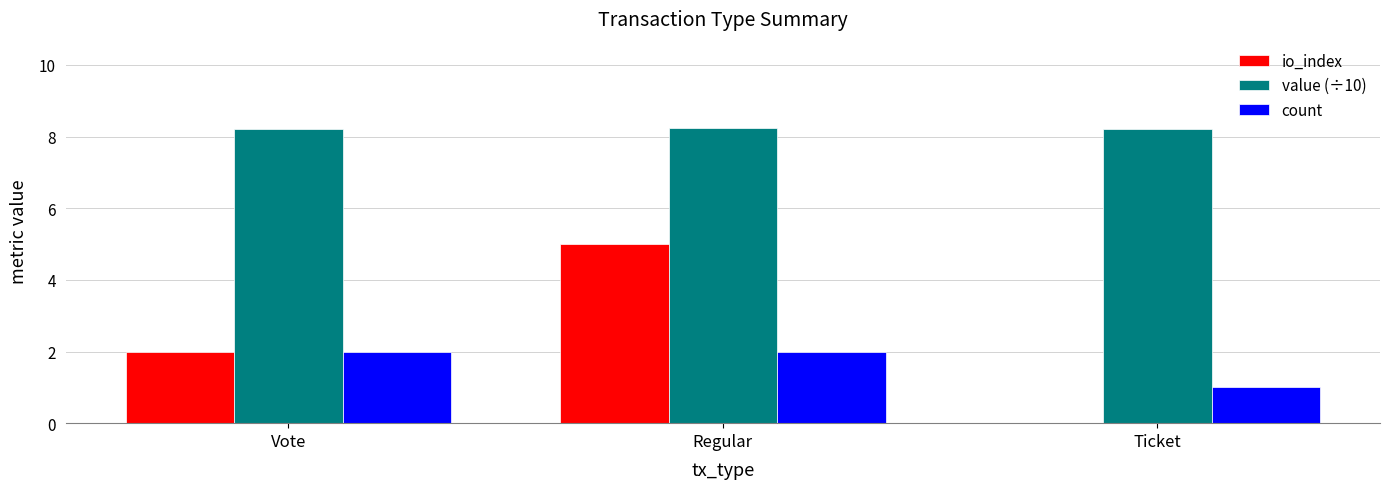

Is the value of io_index at Regular greater than the value of count at Regular?

Yes